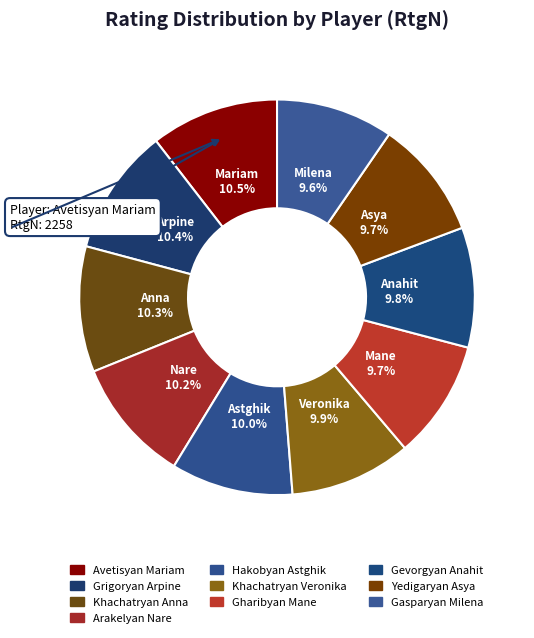

Which has a higher value, Yedigaryan Asya or Khachatryan Anna?

Khachatryan Anna